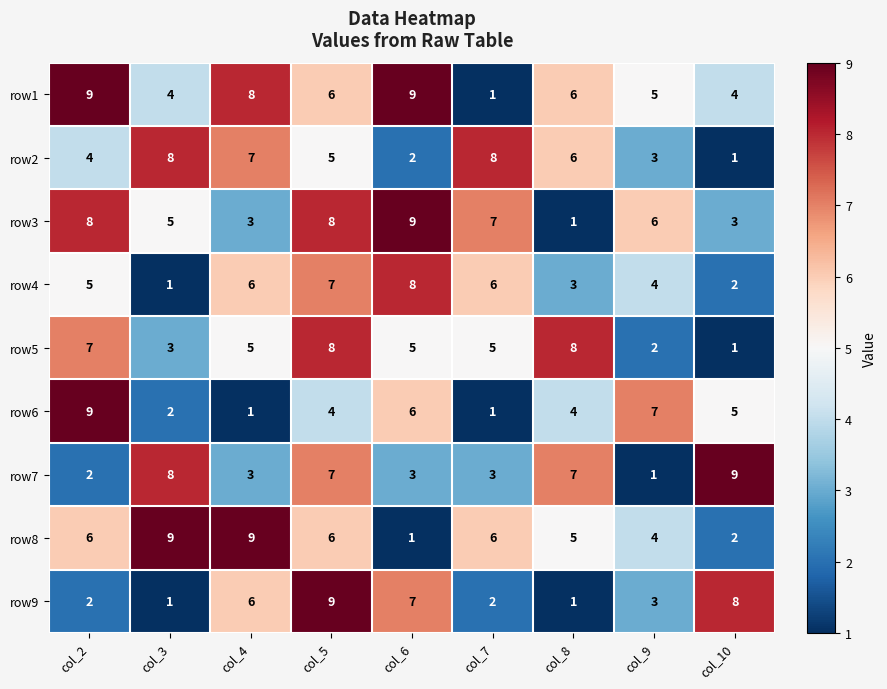

What is the sum of the row1 values at col_10 and col_7?

5